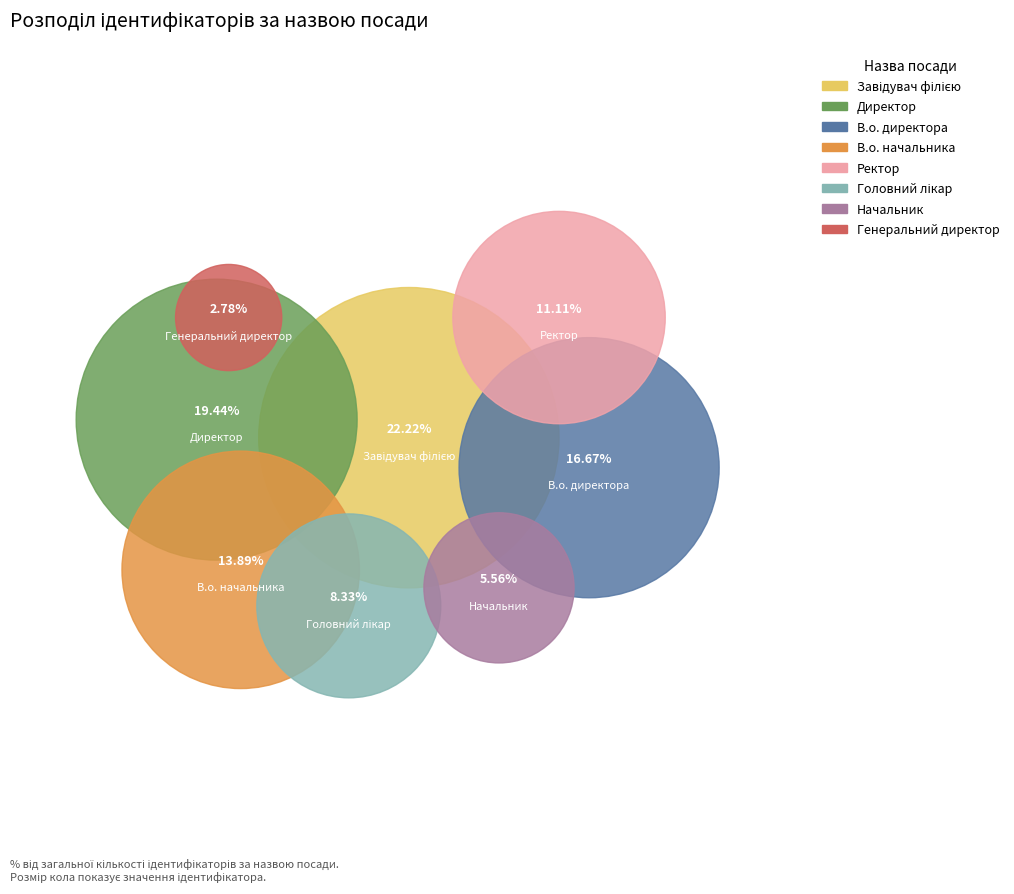

What is the smallest slice in the pie chart?

Генеральний директор